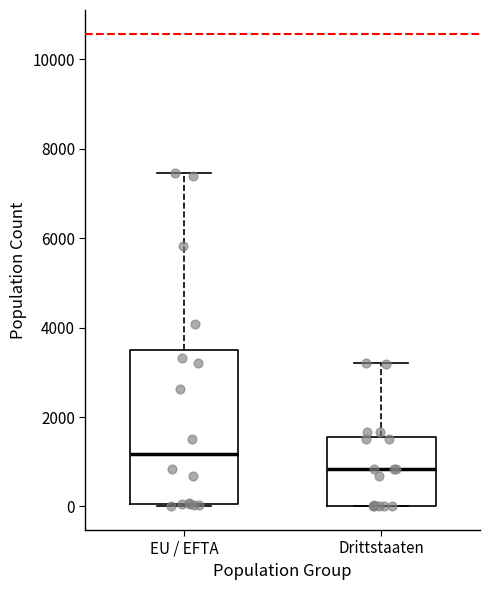

Which box's median line is the lowest?

Drittstaaten